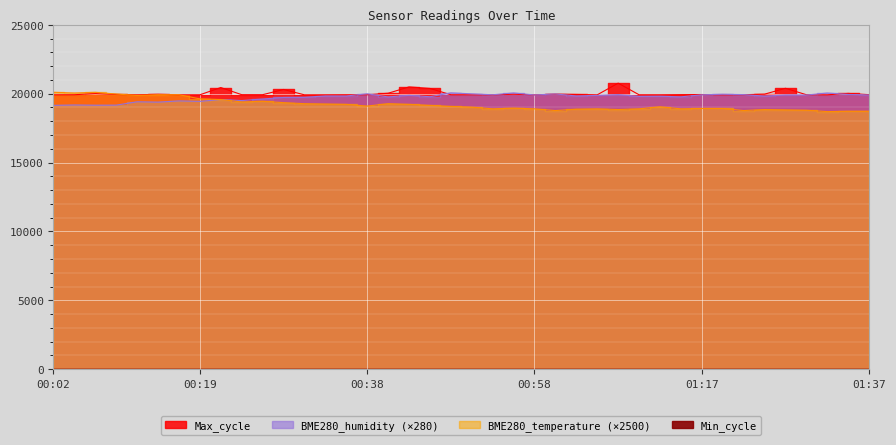

List the labels in order of Max_cycle value, largest first.

01:07, 00:43, 00:21, 01:27, 00:45, 00:28, 00:41, 01:34, 00:07, 01:25, 01:00, 00:55, 00:14, 00:09, 01:02, 01:17, 01:15, 01:37, 00:24, 00:26, 00:04, 00:36, 01:22, 00:48, 01:30, 00:38, 00:02, 00:50, 01:10, 01:12, 00:11, 00:19, 00:33, 01:20, 01:32, 00:16, 00:31, 00:53, 00:58, 01:05